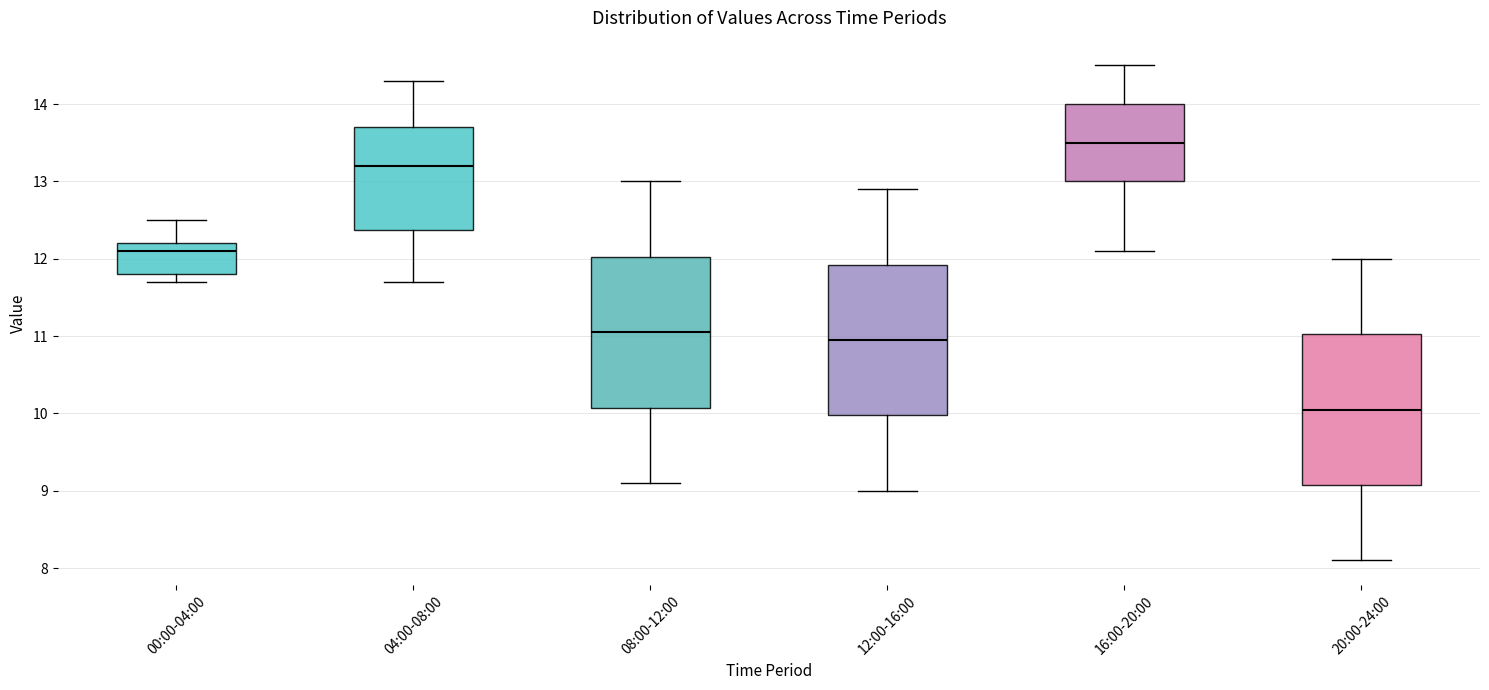

Where does the lower whisker of the box for 00:00-04:00 end on the y-axis? The values are not printed on the chart, so give them approximately, as read against the axis.

11.7